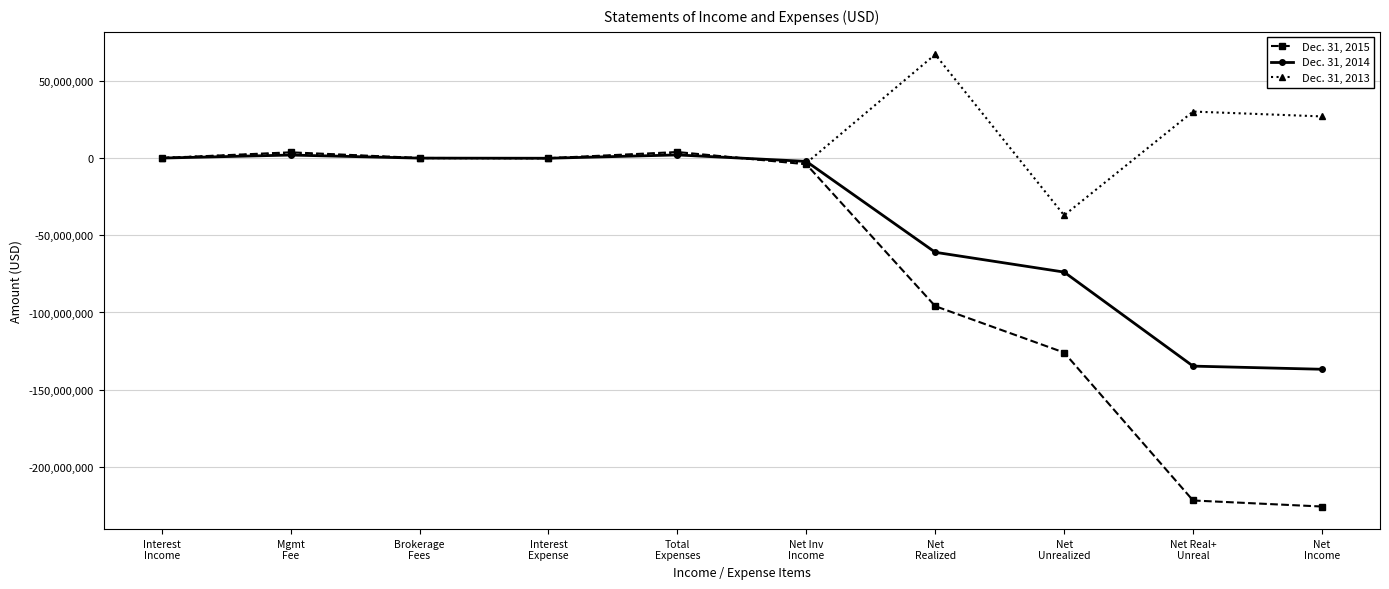

Which series has the largest total across all categories?

Dec. 31, 2013